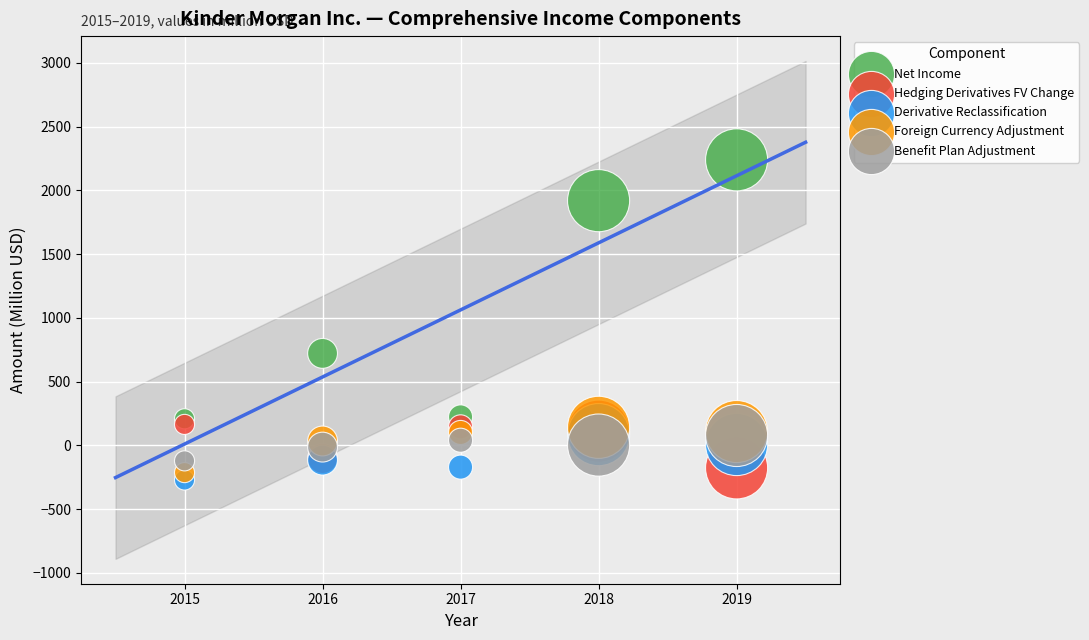

In the Net Income series, what Y value is closest to 1223?

721